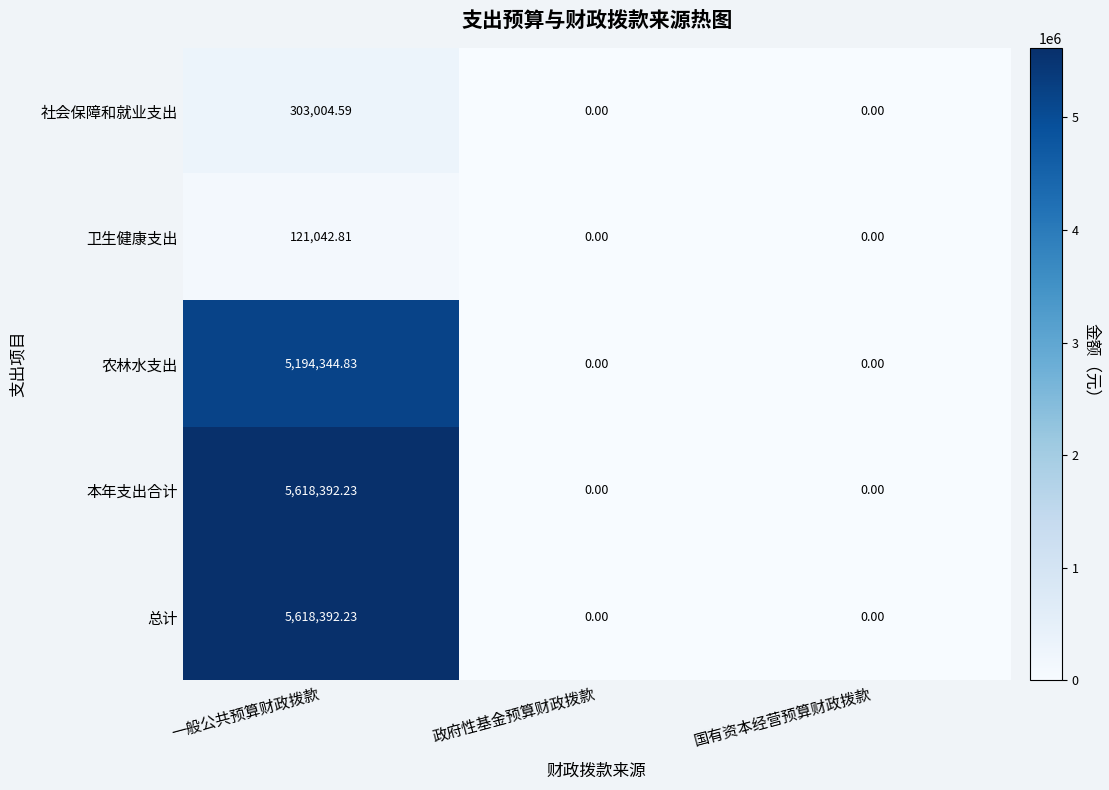

At which category is the sum across all series the highest?

一般公共预算财政拨款